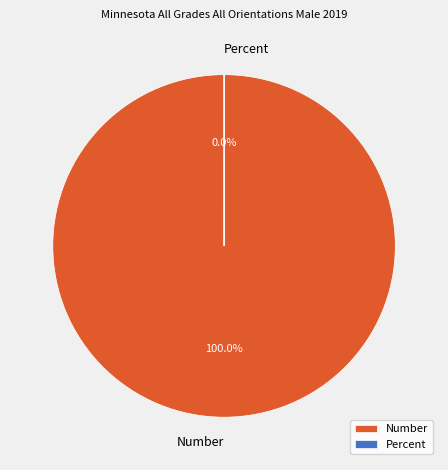

Which slice is the largest?

Number